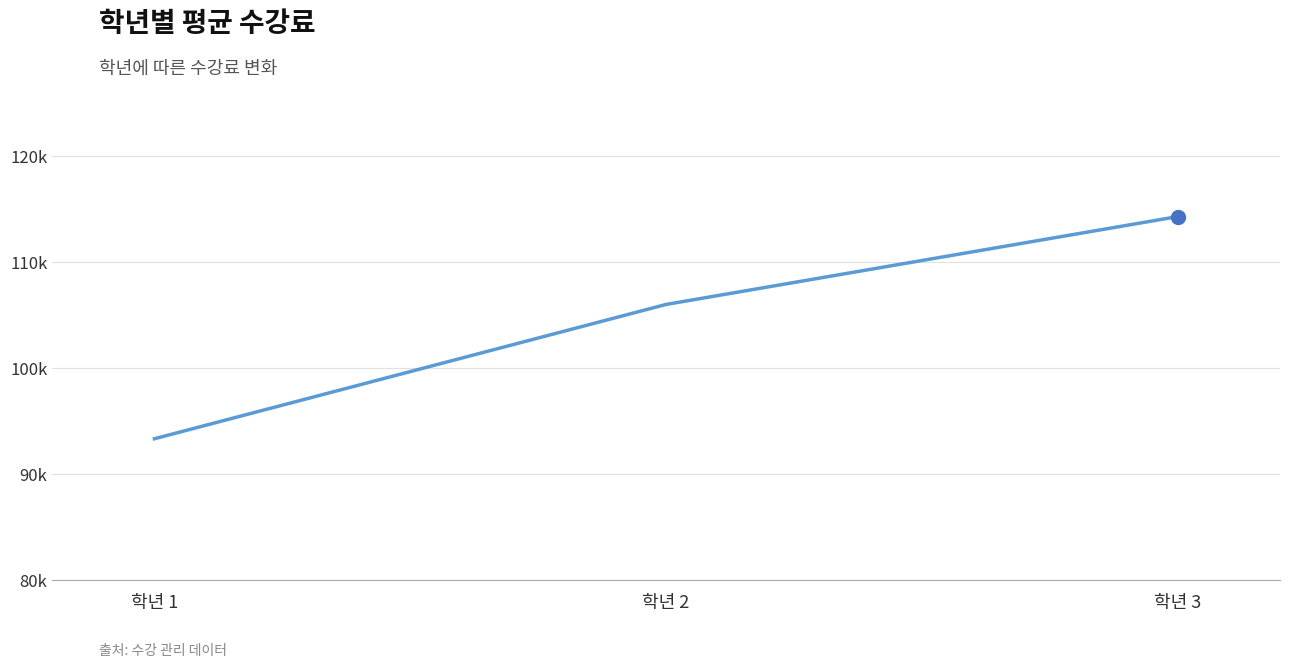

Is this an area chart (filled region under the line)?

No